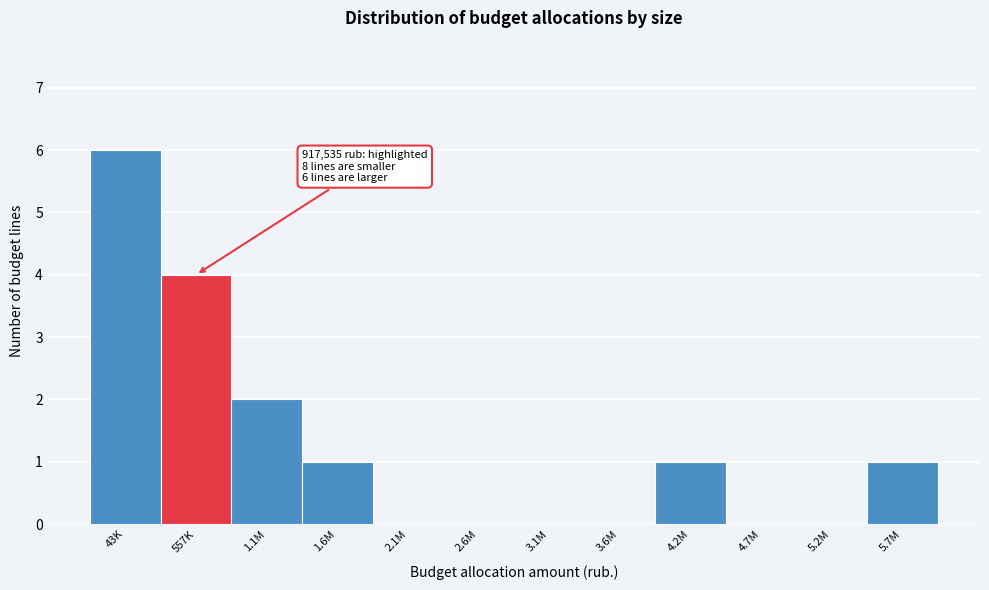

Reading right to left, extract all data points from this chart.

5.7M=1	5.2M=0	4.7M=0	4.2M=1	3.6M=0	3.1M=0	2.6M=0	2.1M=0	1.6M=1	1.1M=2	557K=4	43K=6